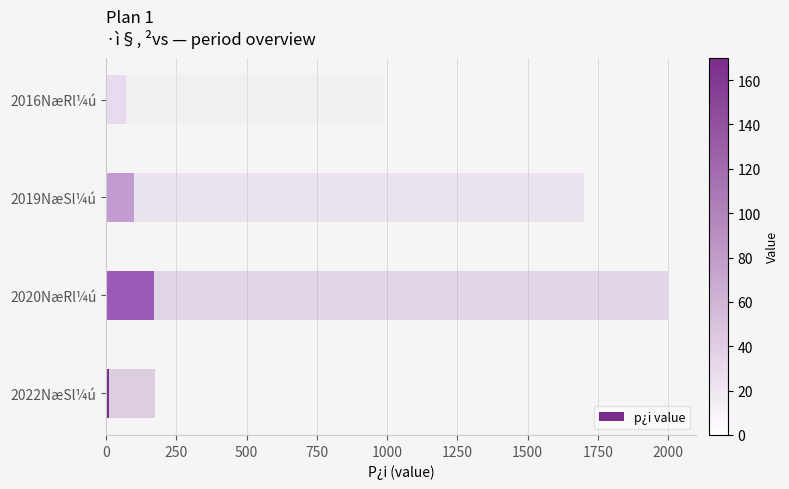

What is the minimum value shown in the chart?

10